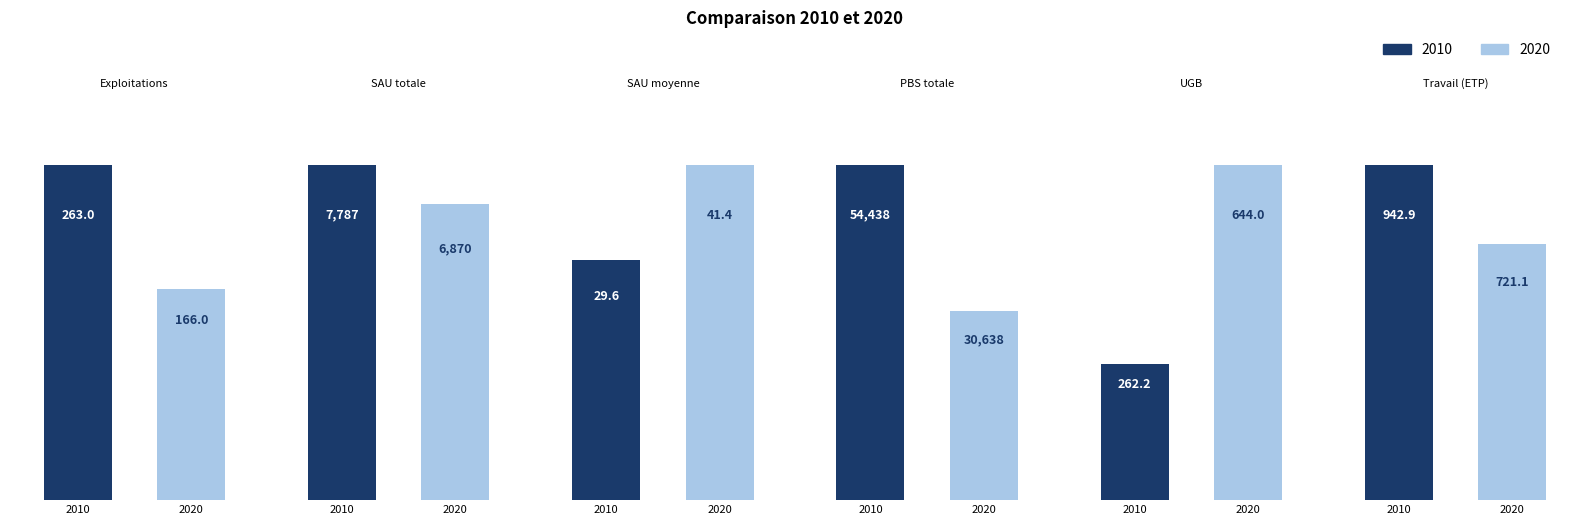

Is the value of 2010 at SAU totale (ha) greater than the value of 2020 at PBS totale (k€)?

No